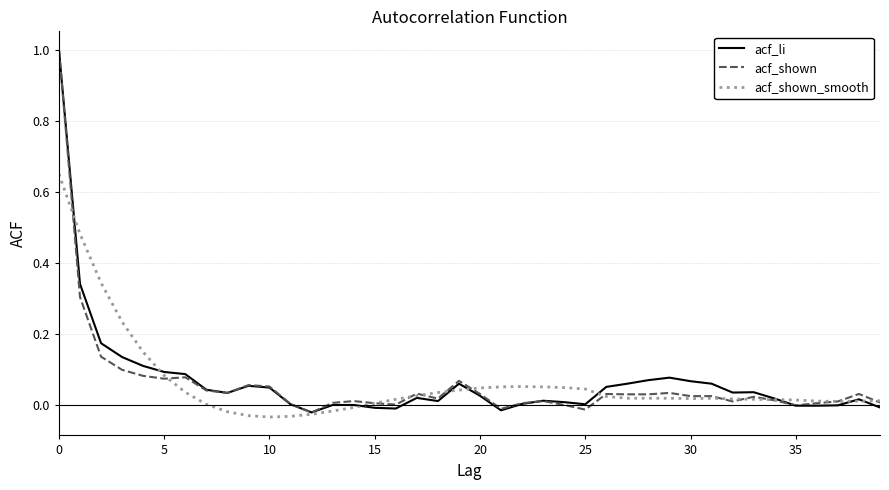

What is the highest value of the acf_shown series?

1.0